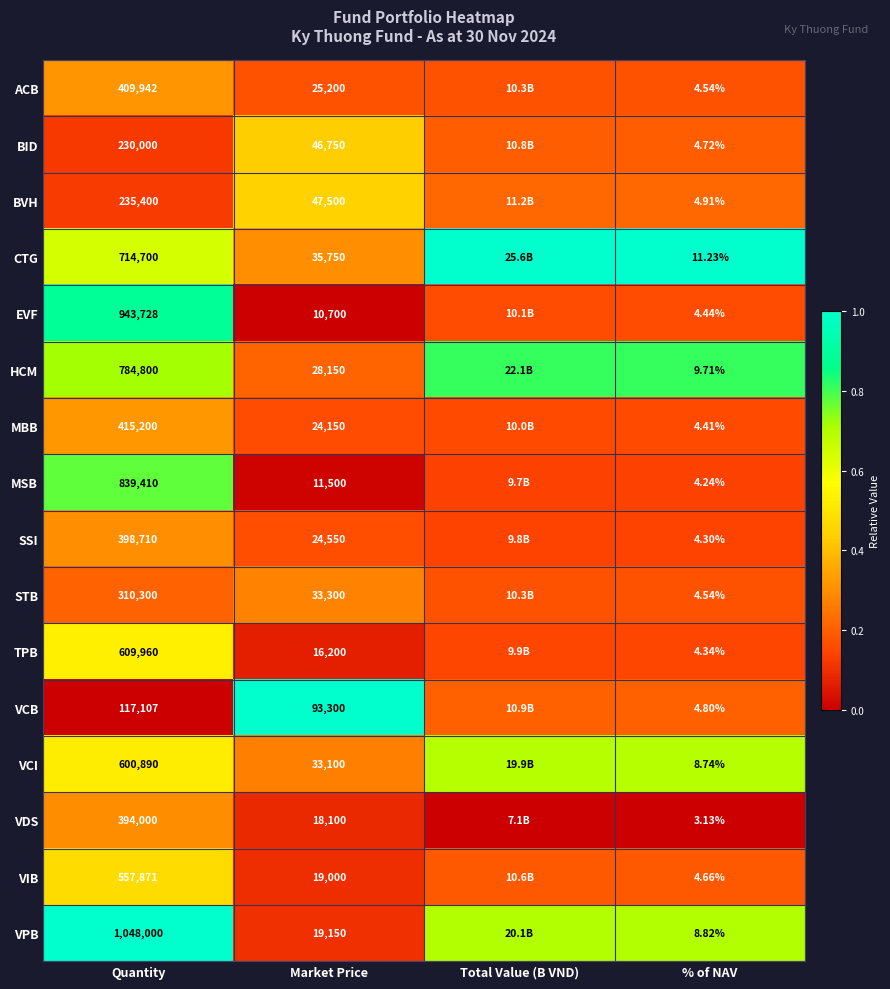

Which series changed the most between Market Price and % of NAV?

VCB